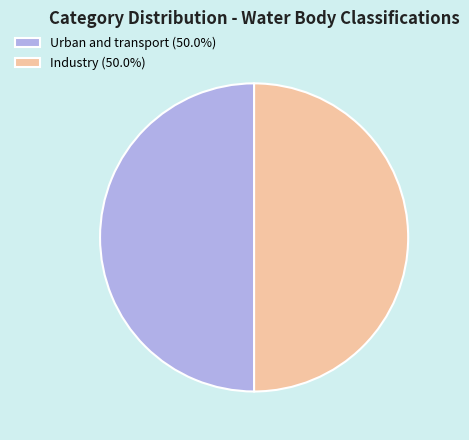

Do Urban and transport (50.0%) and Industry (50.0%) together represent more than half of the pie?

Yes